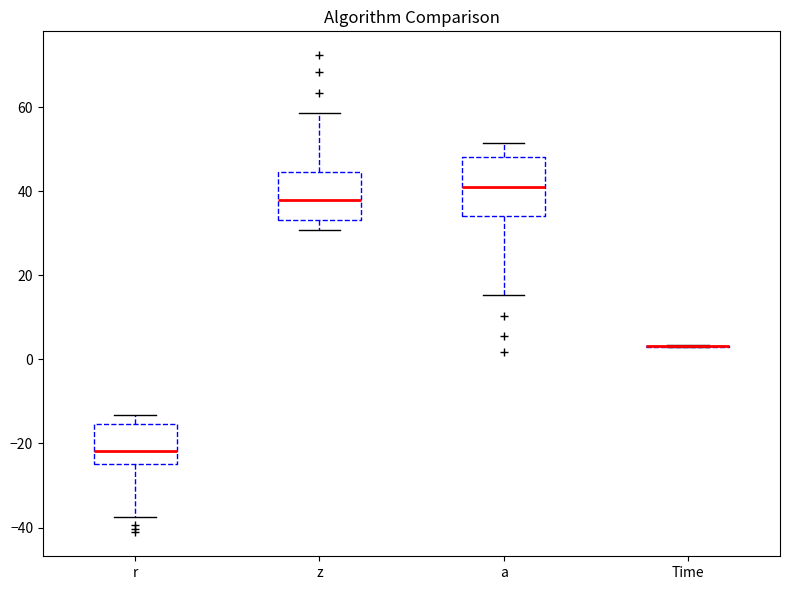

Reading left to right, read every box against the y-axis: the position of its median line, the range the box covers, and the ends of its whiskers. The values are not printed on the chart, so give them approximately, as read against the axis.

r: median -22, box -24 to -16, whiskers -38 to -14
z: median 38, box 34 to 44, whiskers 30 to 58
a: median 40, box 34 to 48, whiskers 16 to 52
Time: box collapsed to a line at 4, whiskers 2 to 4